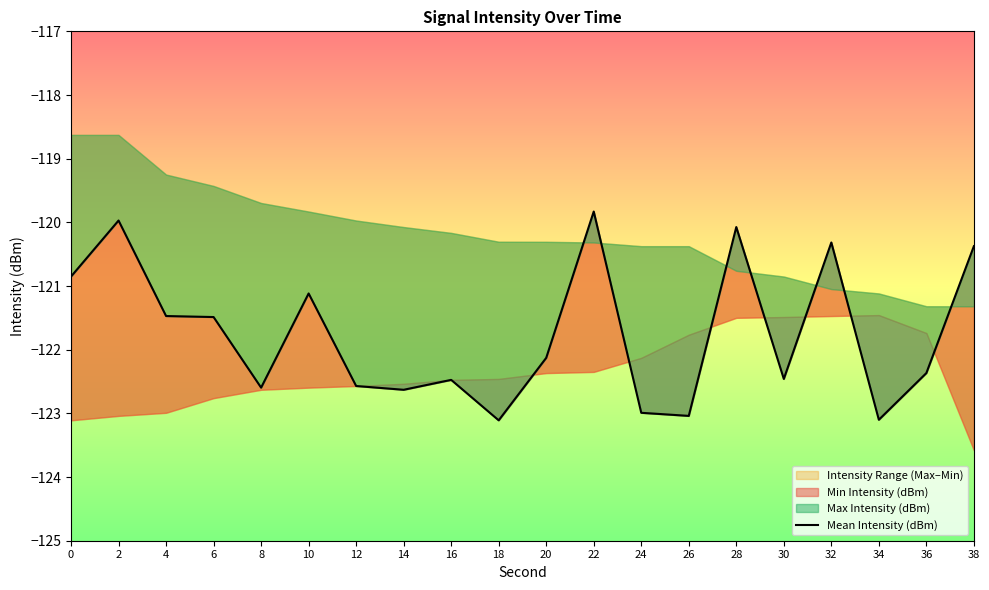

How many interior local valleys (lower than both neighbors) does the data have?

6